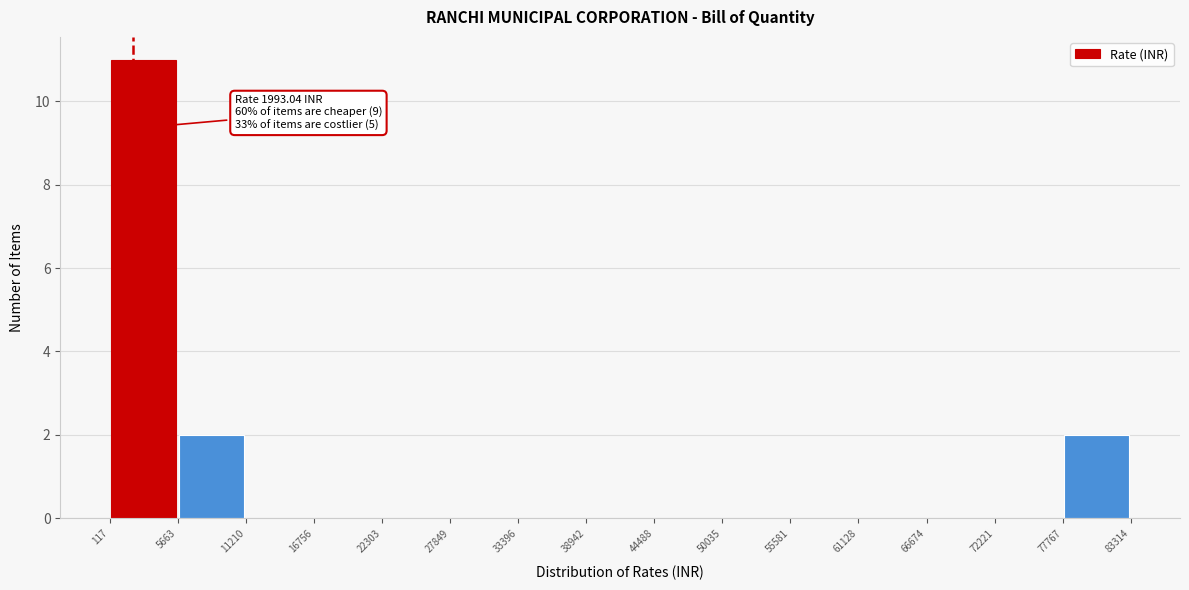

Which range on the x-axis has the tallest bar?

117 to 5663